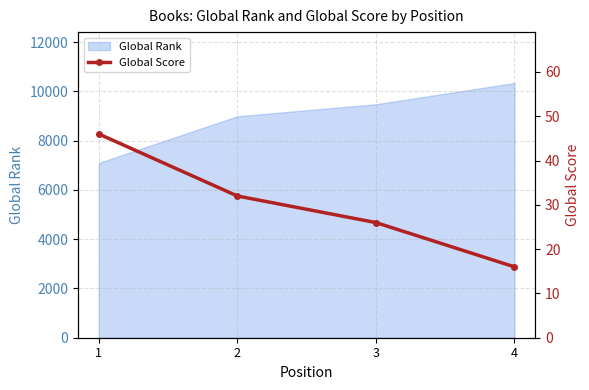

How many data points does each series have?

4